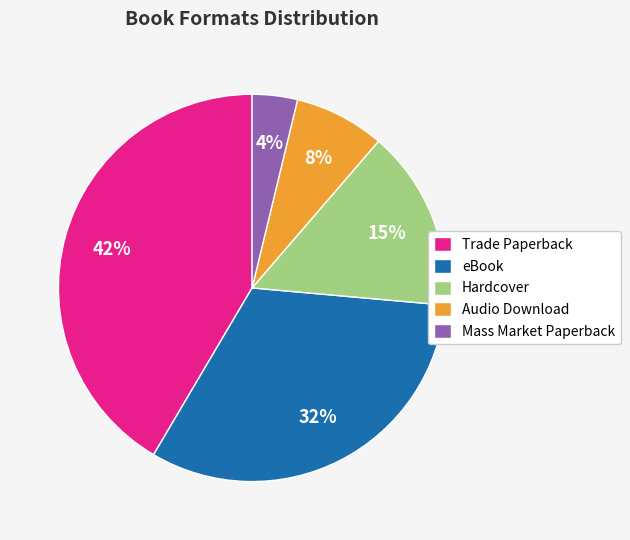

Approximately how many times larger is the value at Mass Market Paperback compared to Audio Download?

0.5